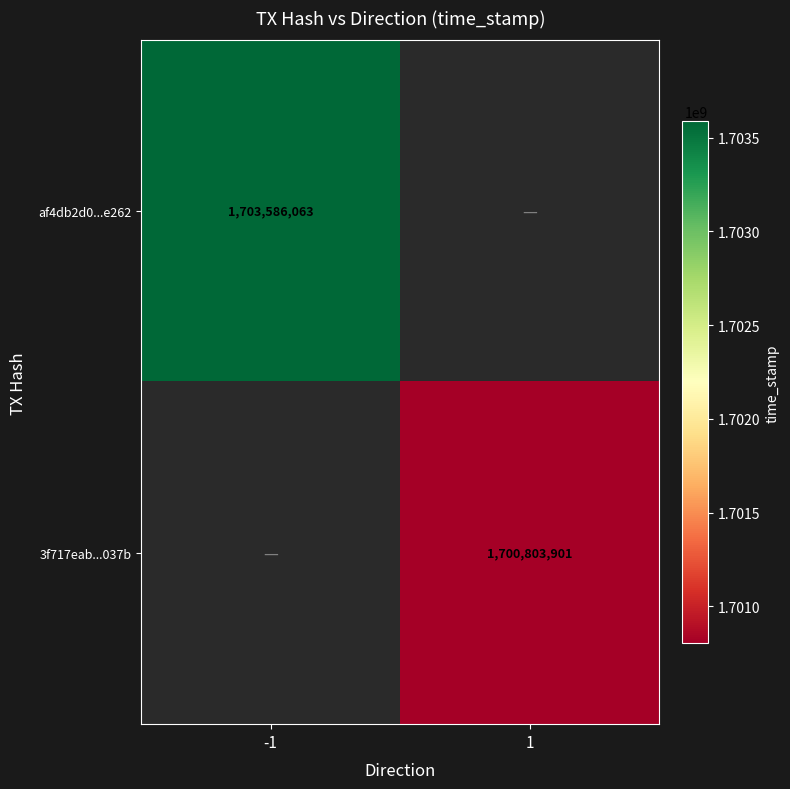

Is the value of af4db2d0...e262 at -1 greater than the value of 3f717eab...037b at 1?

Yes